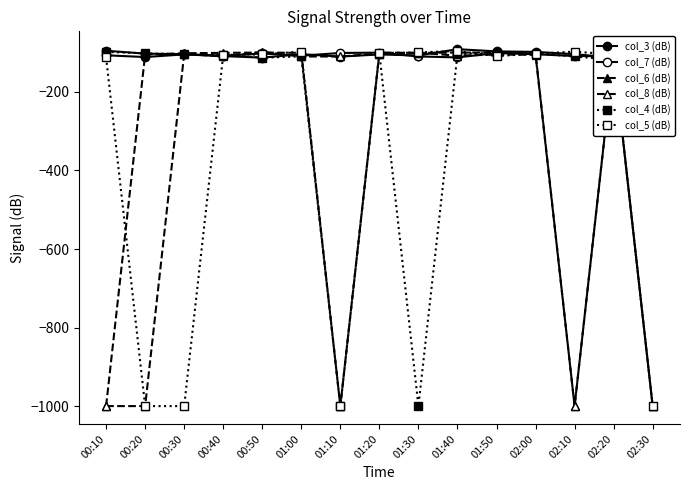

At which label is col_8 (dB) closest to -548?

00:40